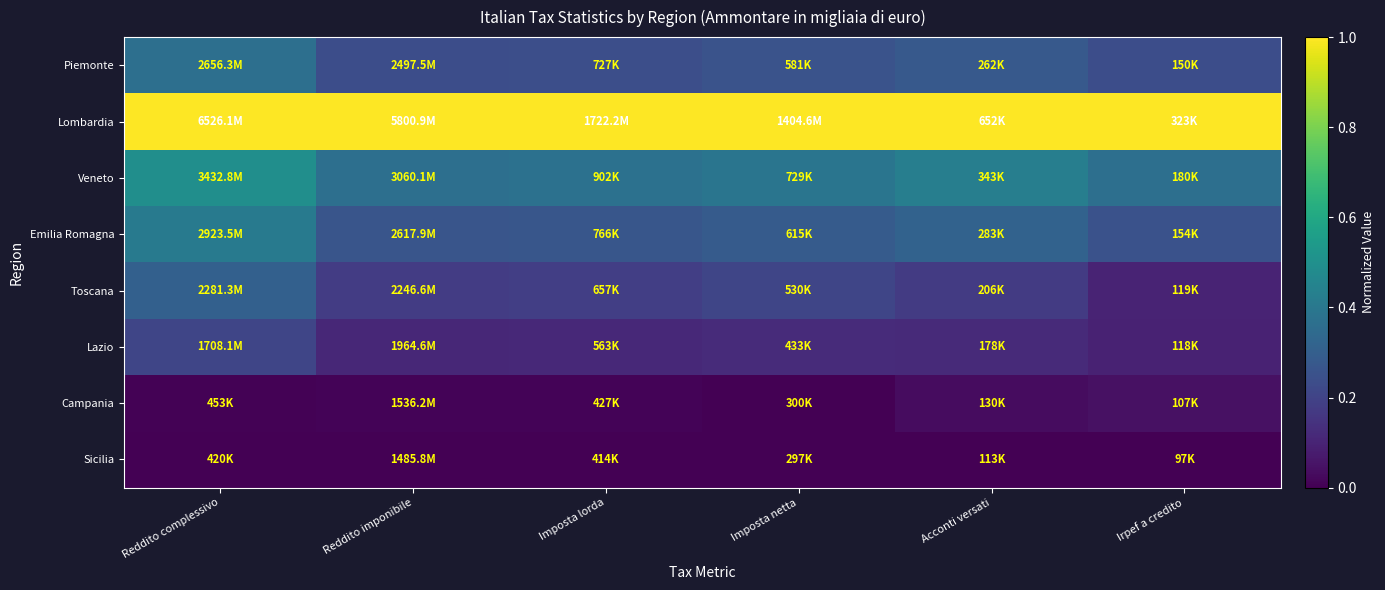

Which has a higher value, Imposta netta or Reddito complessivo?

Reddito complessivo